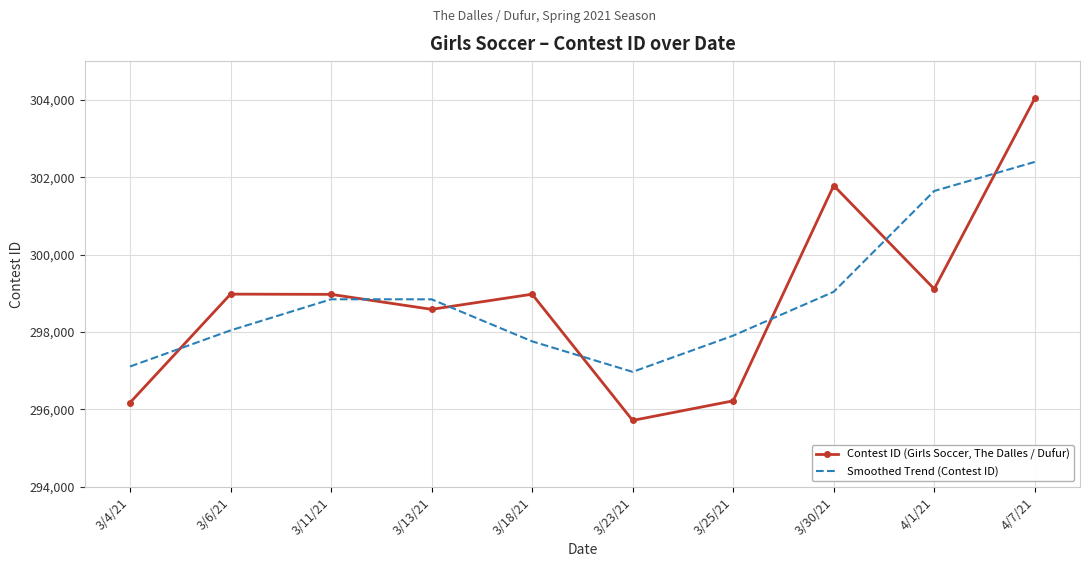

What is the difference between the maximum and minimum values in the Smoothed Trend (Contest ID) series?

5423